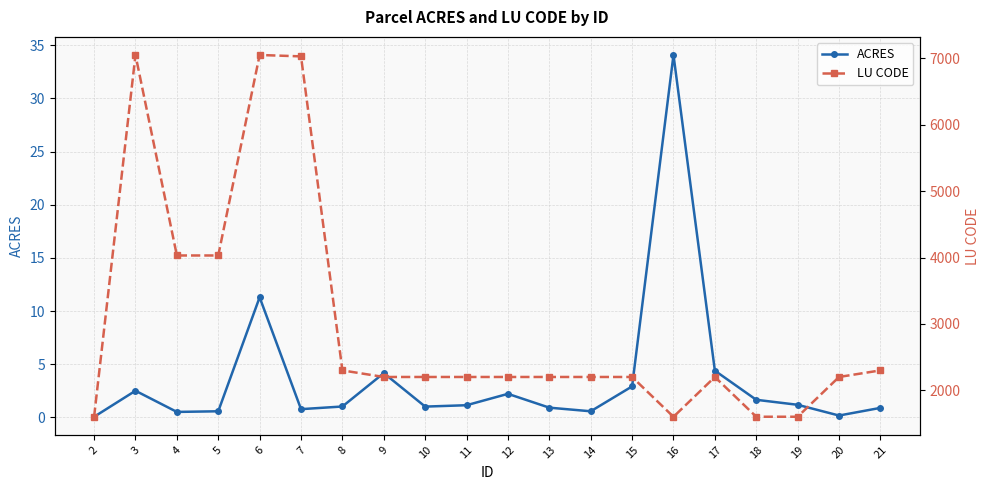

Where is the first local minimum for ACRES?

4